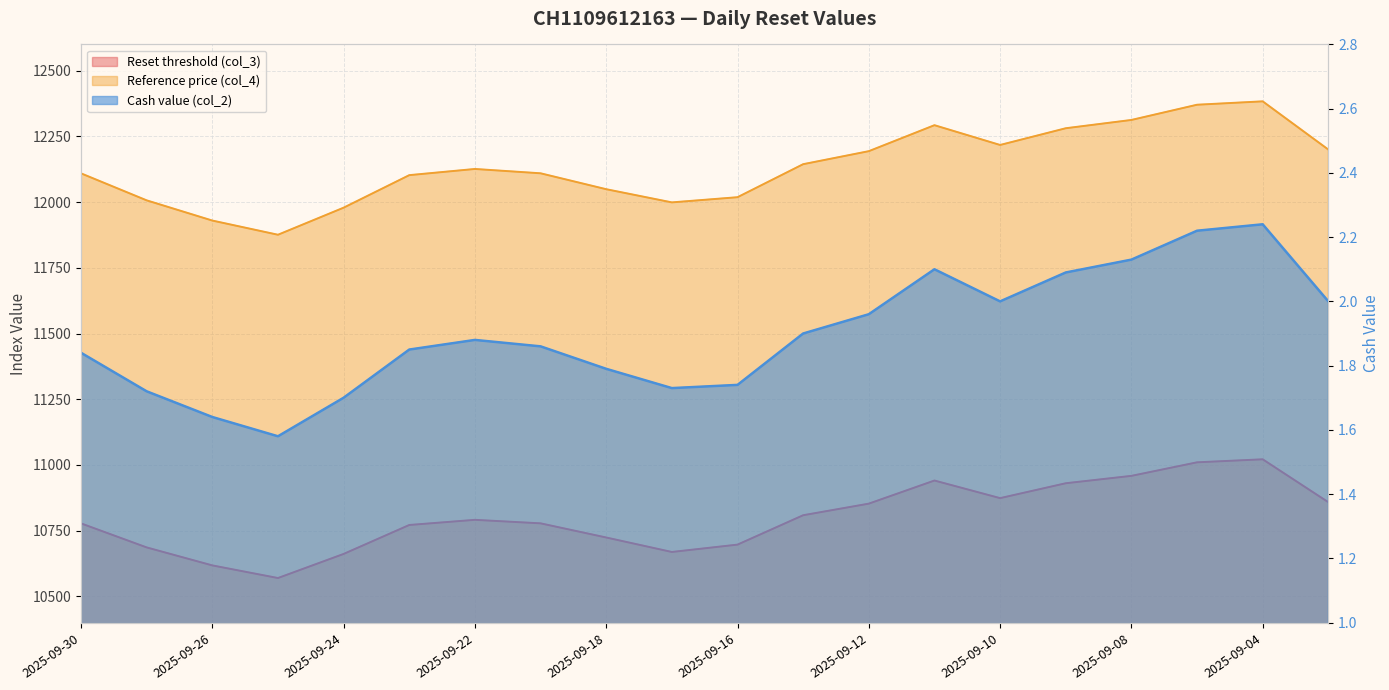

At which category is the sum across all series the highest?

2025-09-04